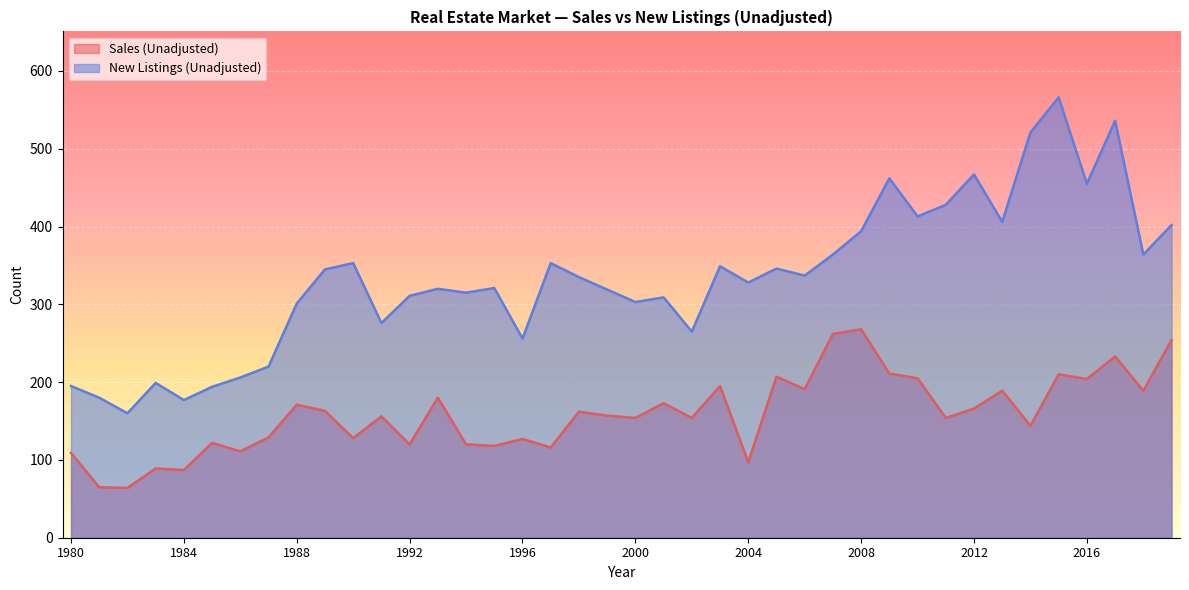

Where is Sales (Unadjusted) nearest to the value 166?

2012